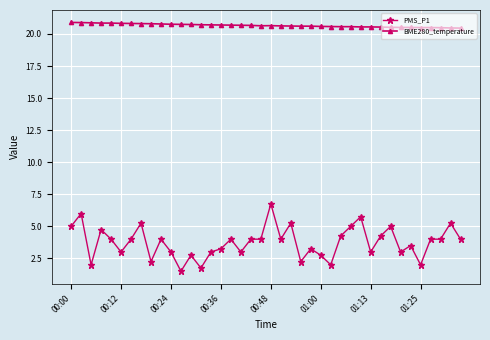

List the series in order of their peak value, lowest first.

PMS_P1, BME280_temperature